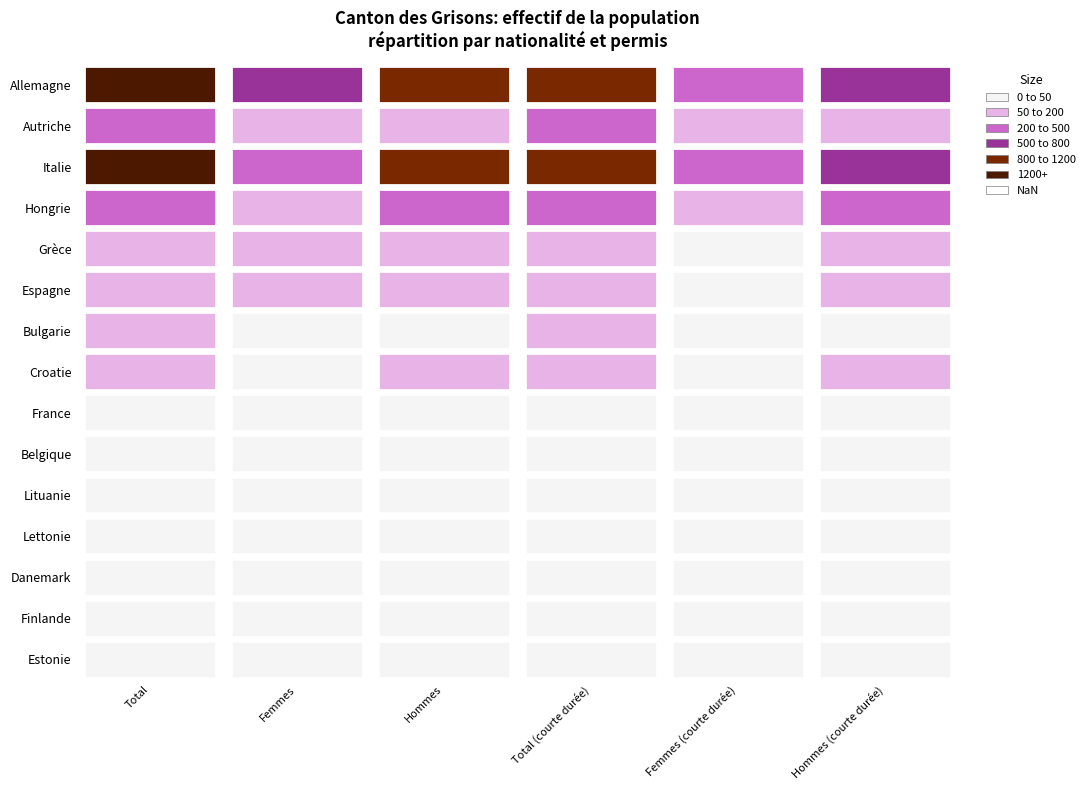

The Danemark series shows 14 at 3. True or false?

False